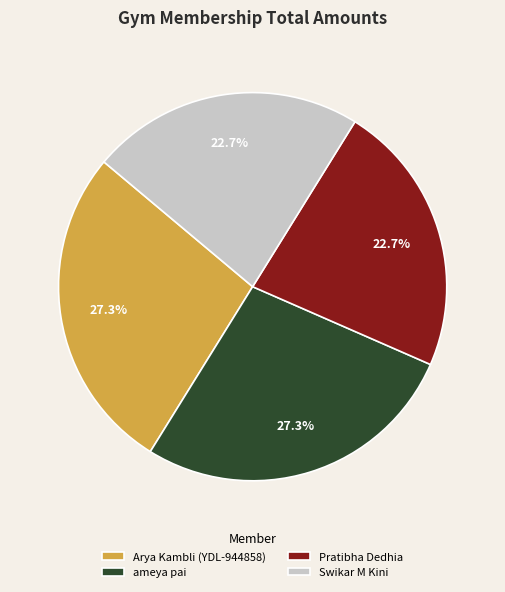

To the nearest percent, what portion does Swikar M Kini represent?

23%